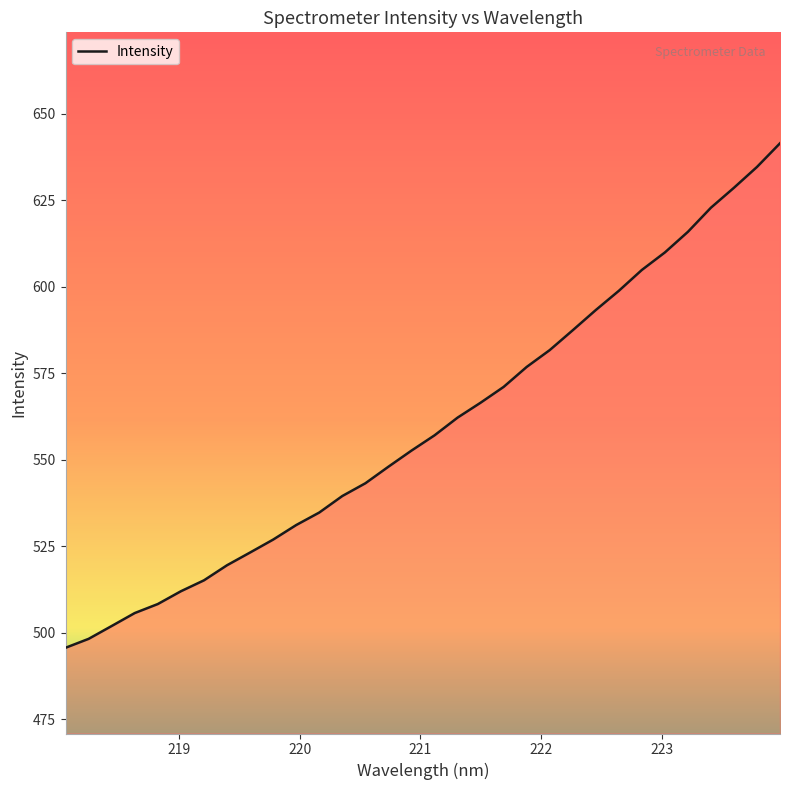

What is the maximum value shown in the chart?

641.5